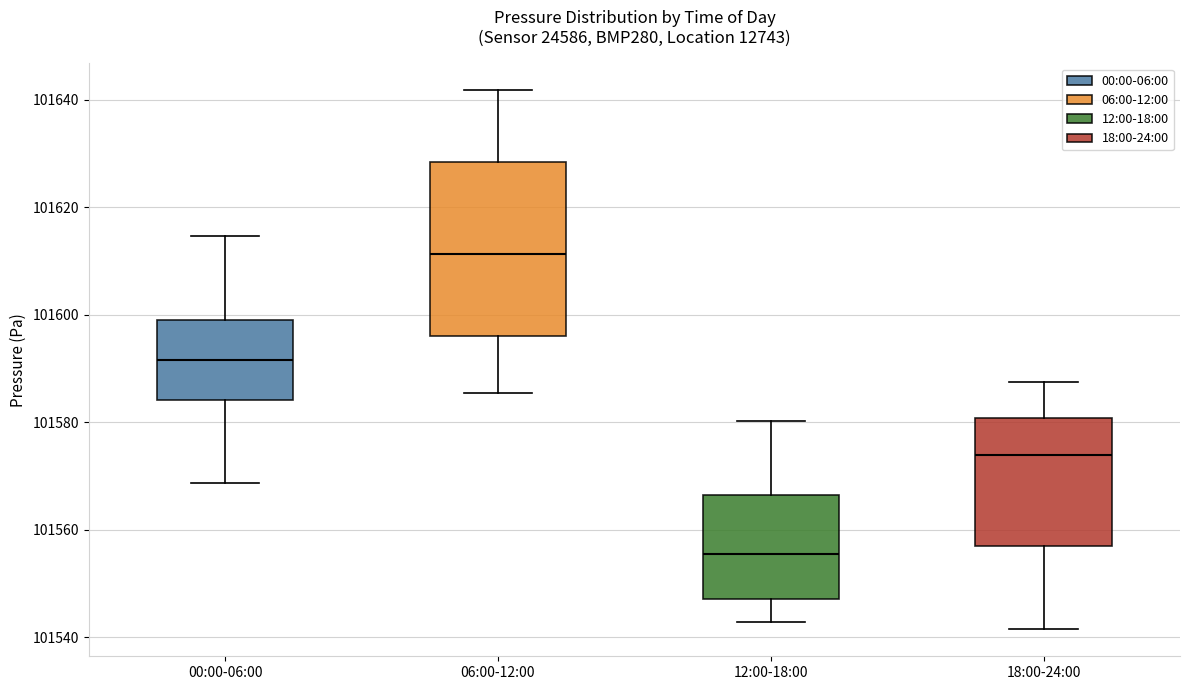

Reading left to right, transcribe this box plot: for each box, give where its median line is, the range the box spans, and where its two whiskers end, as read against the y-axis. The values are not printed on the chart, so give them approximately, as read against the axis.

00:00-06:00: median 101592, box 101584 to 101598, whiskers 101568 to 101614
06:00-12:00: median 101612, box 101596 to 101628, whiskers 101586 to 101642
12:00-18:00: median 101556, box 101548 to 101566, whiskers 101542 to 101580
18:00-24:00: median 101574, box 101556 to 101580, whiskers 101542 to 101588